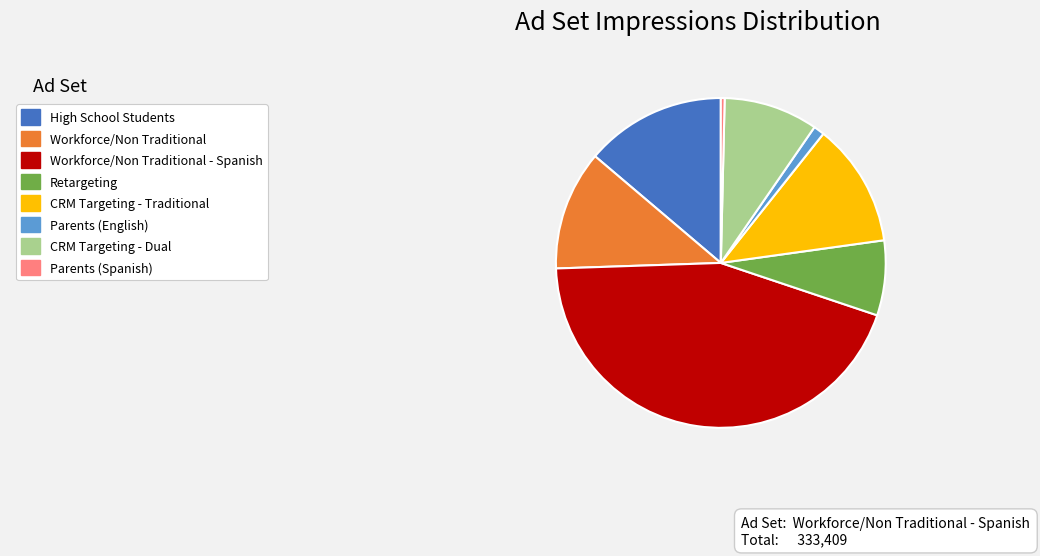

Is there any slice that represents more than half of the pie?

No